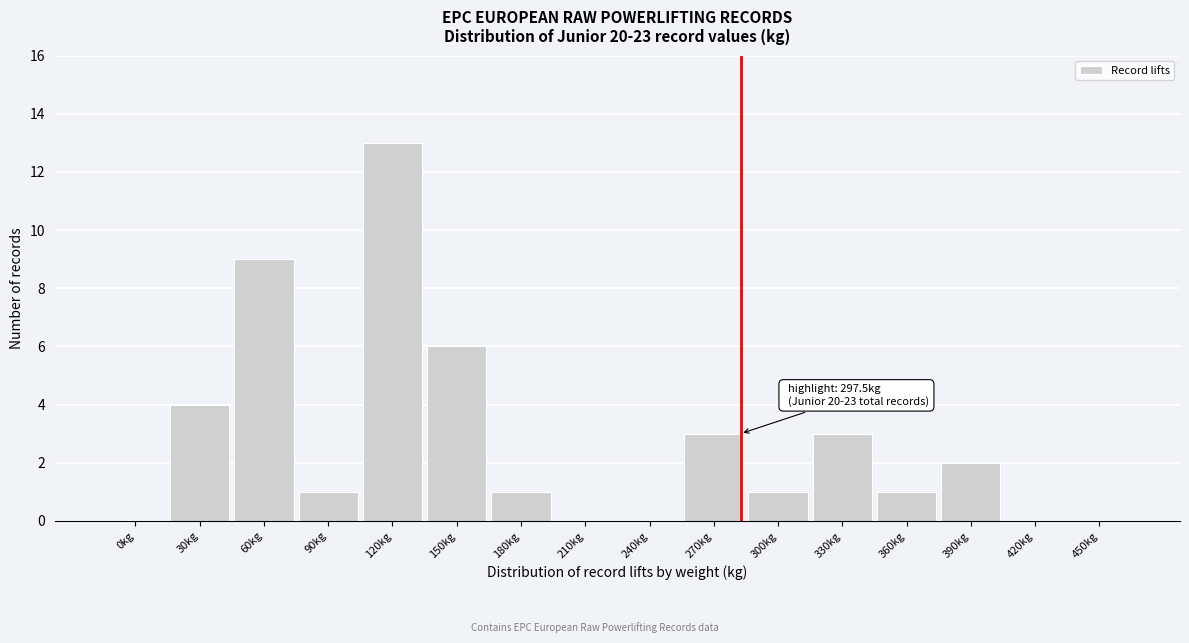

Reading left to right, list all the values displayed in this chart.

0kg=0	30kg=4	60kg=9	90kg=1	120kg=13	150kg=6	180kg=1	210kg=0	240kg=0	270kg=3	300kg=1	330kg=3	360kg=1	390kg=2	420kg=0	450kg=0